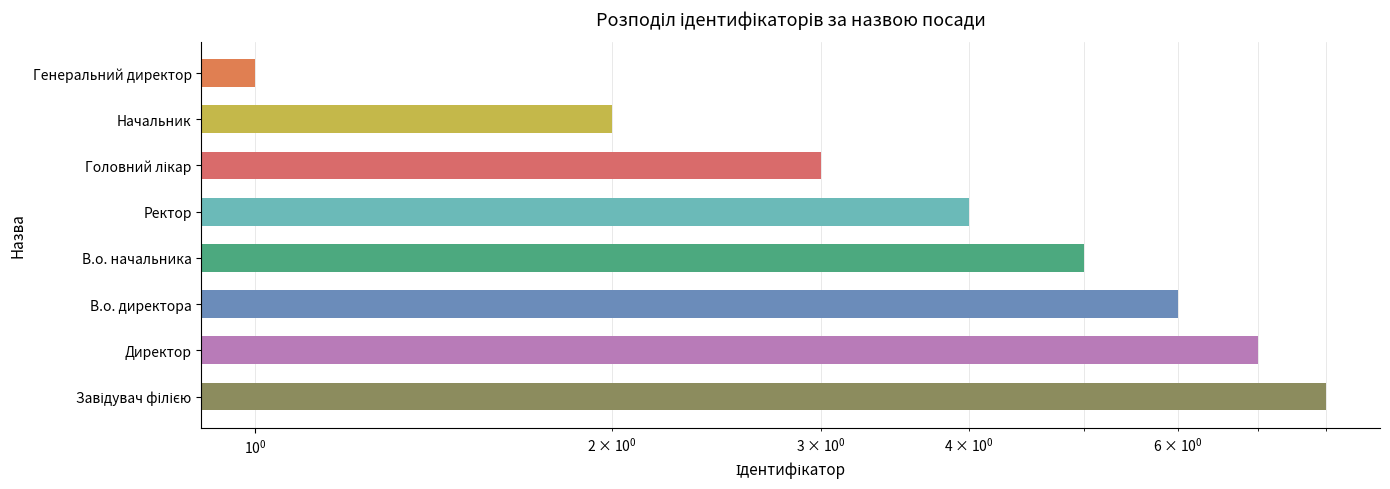

How many bars are there in total?

8